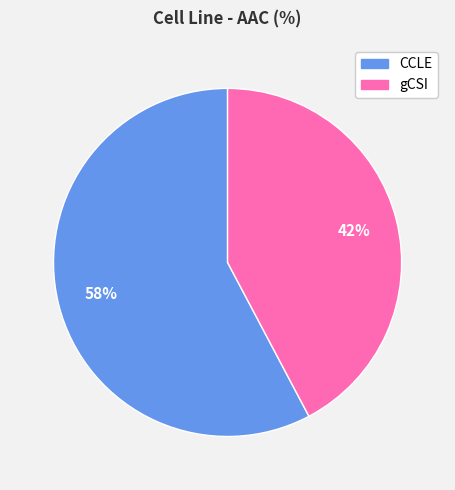

The gCSI slice represents 42% of the pie. True or false?

True